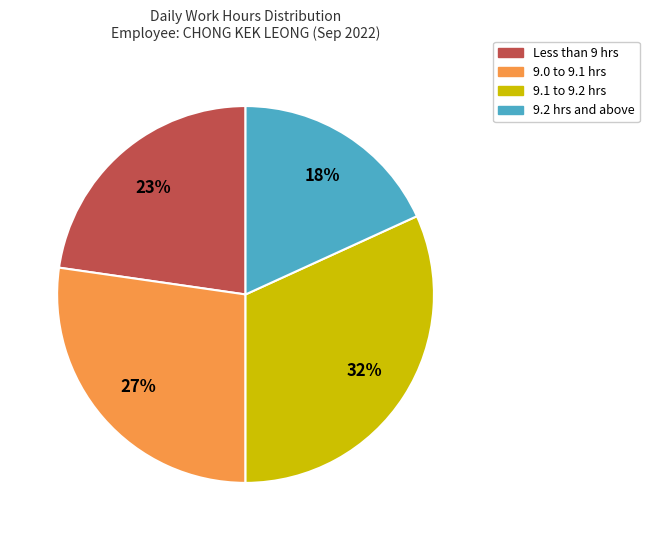

To the nearest percent, what is the difference between the largest and smallest slice percentages?

14%